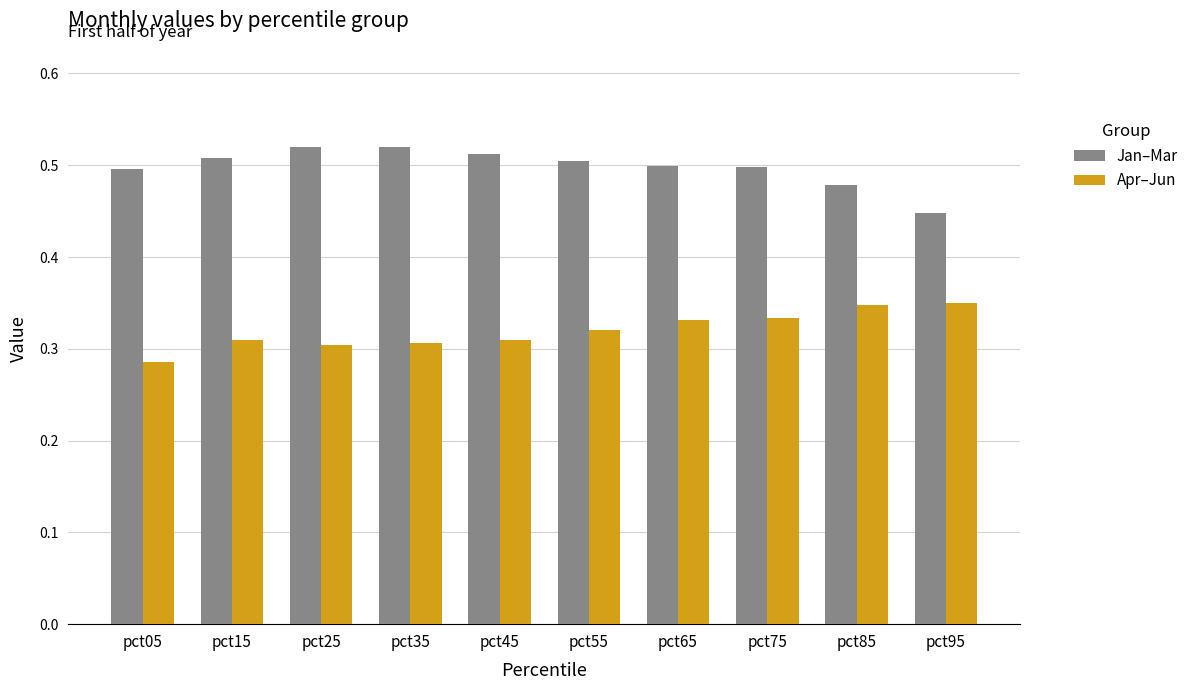

How many distinct data groups are displayed?

2